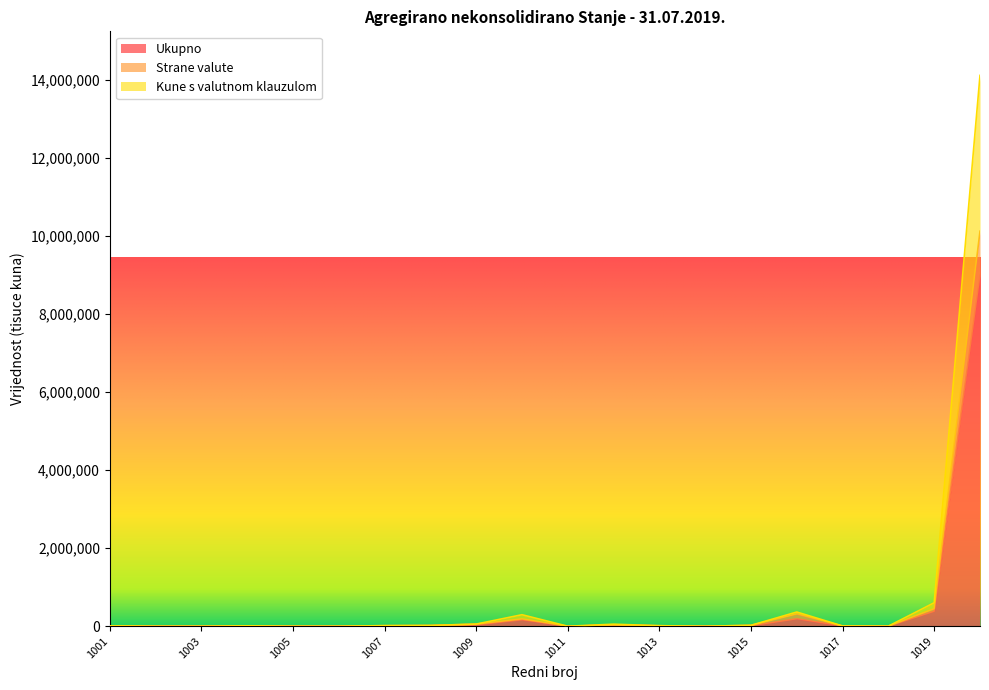

True or false: Strane valute and Kune s valutnom klauzulom cross at least once.

False